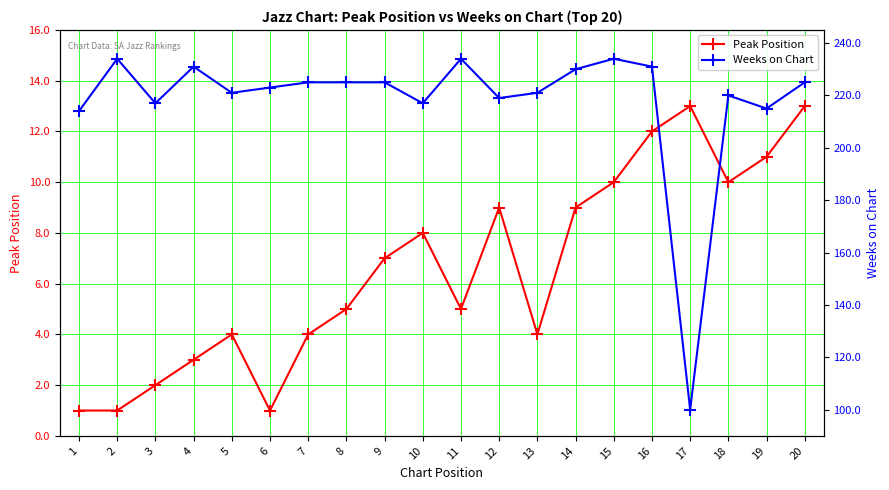

True or false: Peak Position and Weeks on Chart intersect in this chart.

False